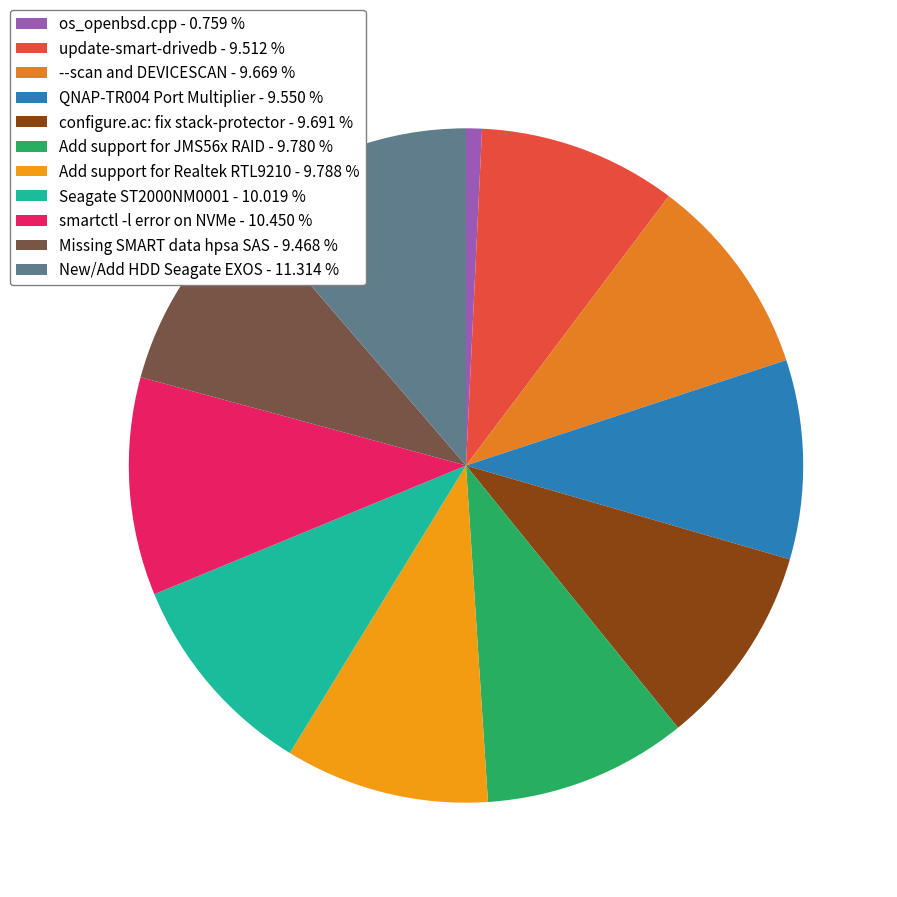

To the nearest percent, what is the difference between the update-smart-drivedb and smartctl -l error on NVMe slice percentages?

1%